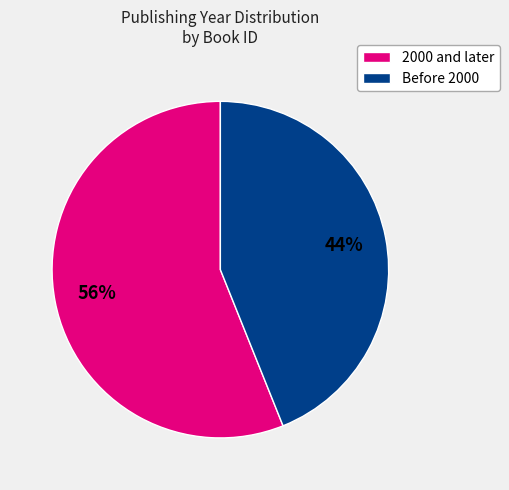

Is there a majority slice in this chart?

Yes